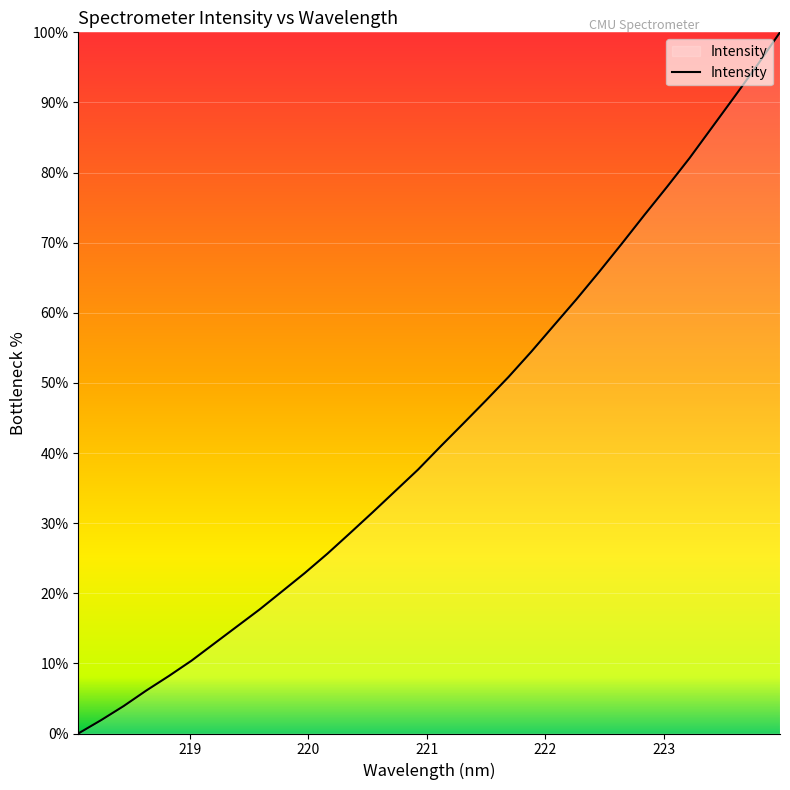

What is the greatest value displayed?

100.0